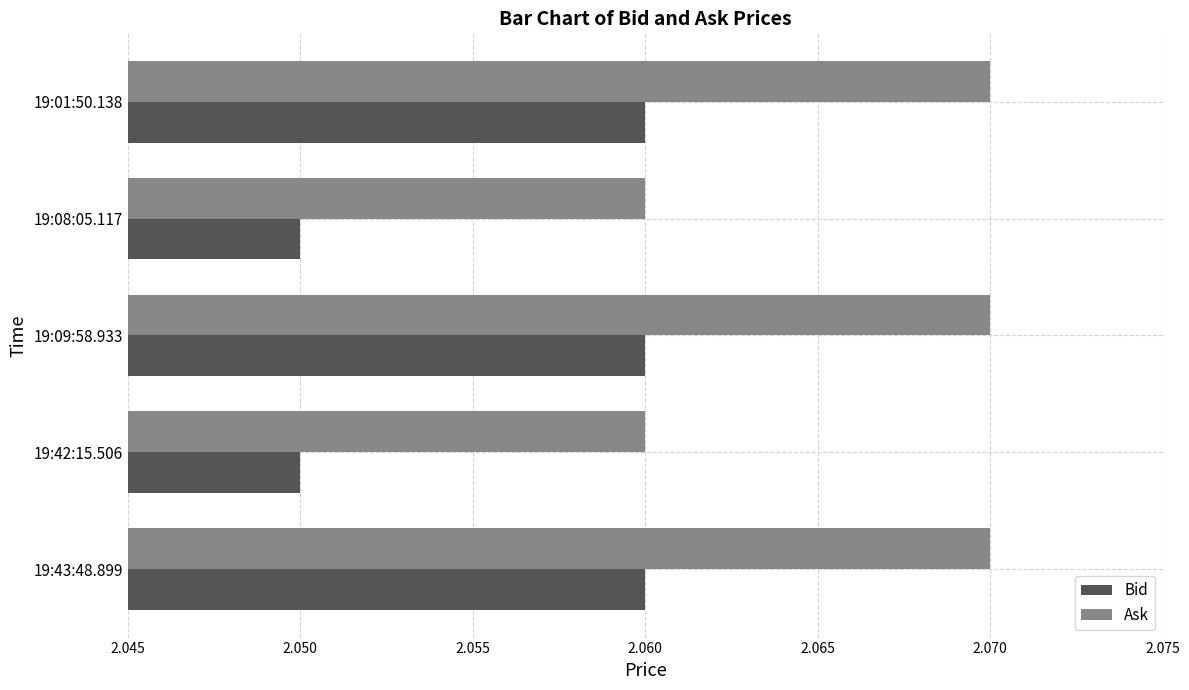

What is the sum of all Bid values?

10.3